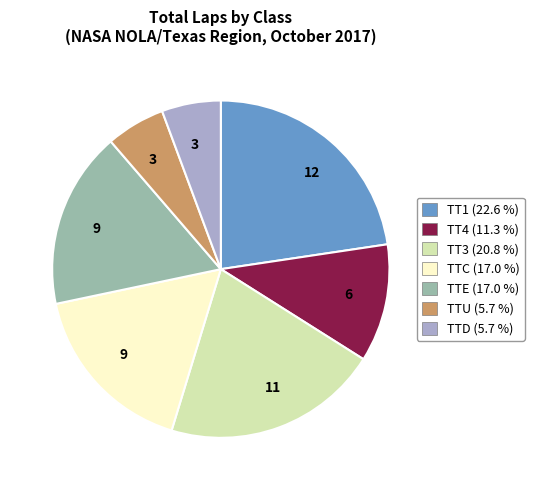

Is there a majority slice in this chart?

No